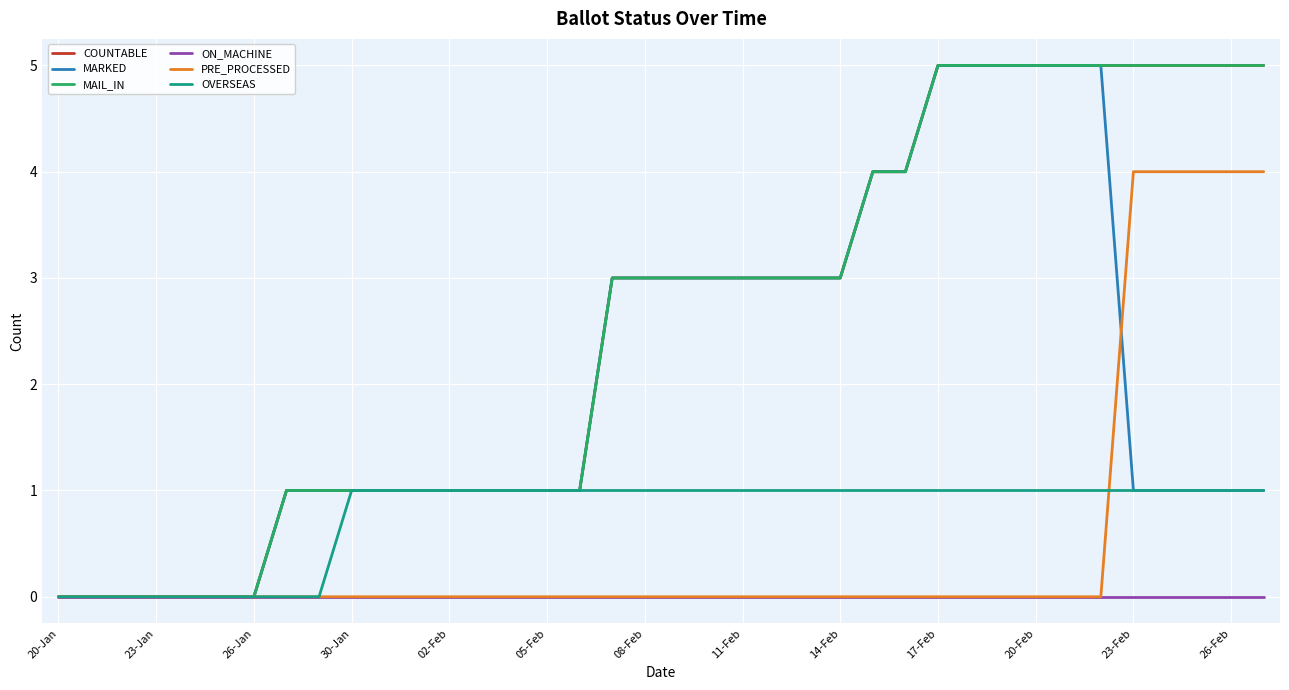

True or false: MAIL_IN and PRE_PROCESSED cross at least once.

False